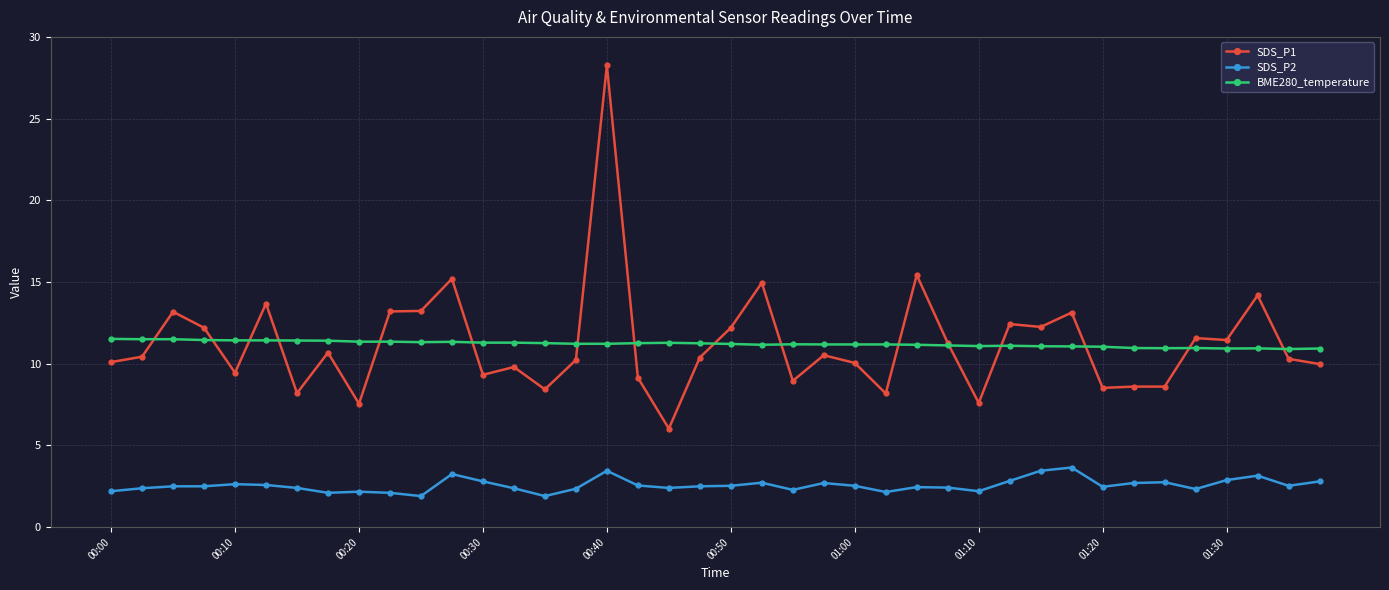

Count the number of data series in this chart.

3